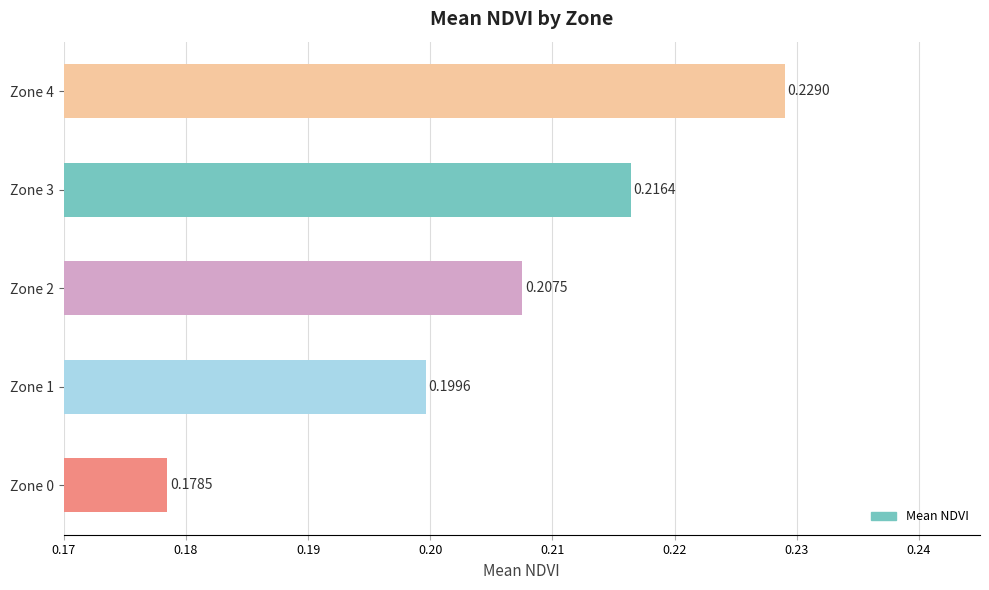

What is the sum of all values?

1.0